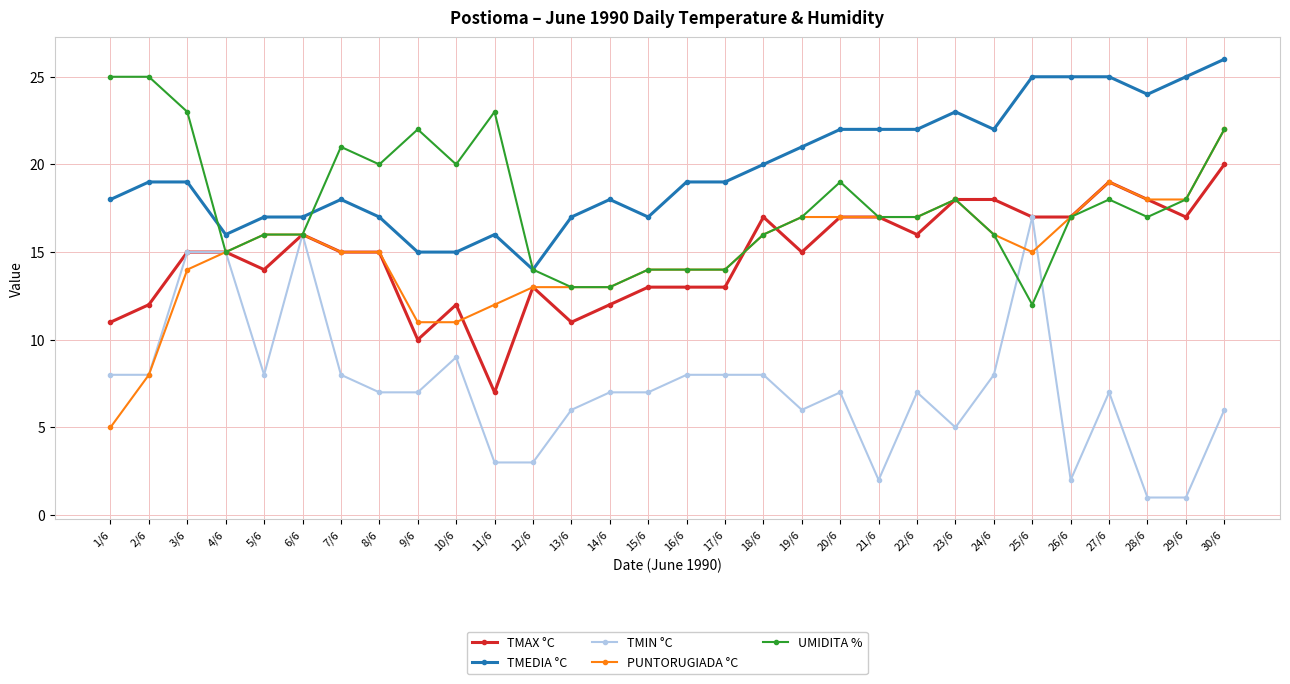

Which series has the largest total across all categories?

TMEDIA °C